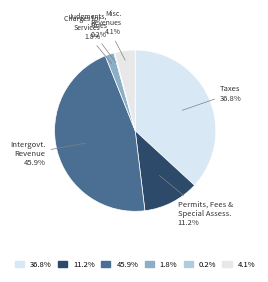

Is there any slice that represents more than half of the pie?

No